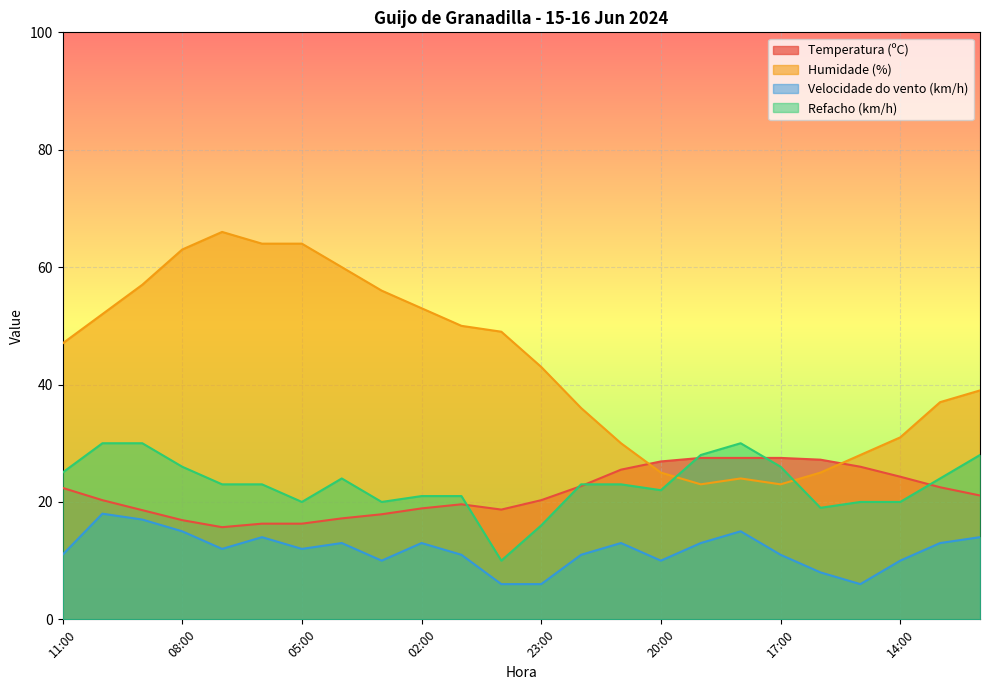

At which category is the sum across all series the highest?

09:00